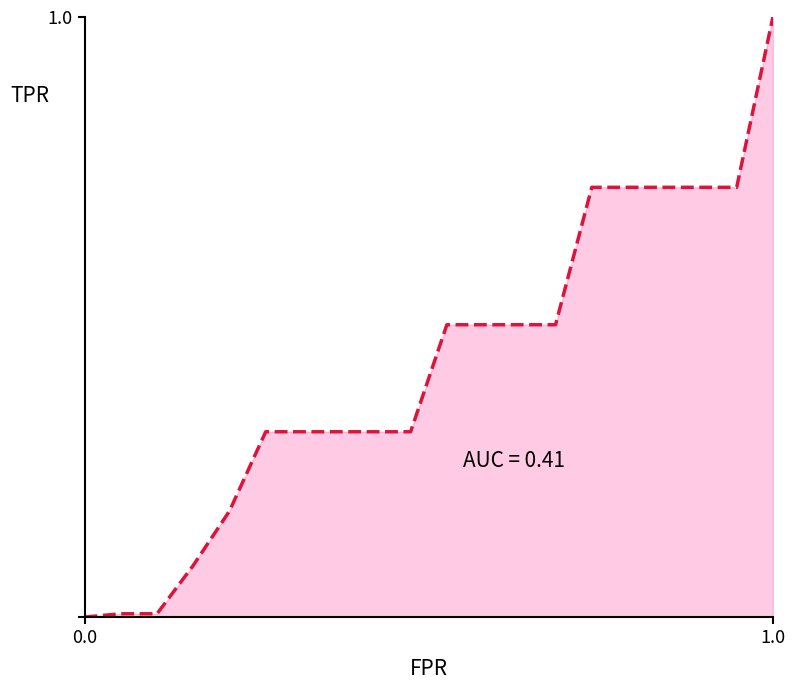

What is the maximum value shown in the chart?

1.0